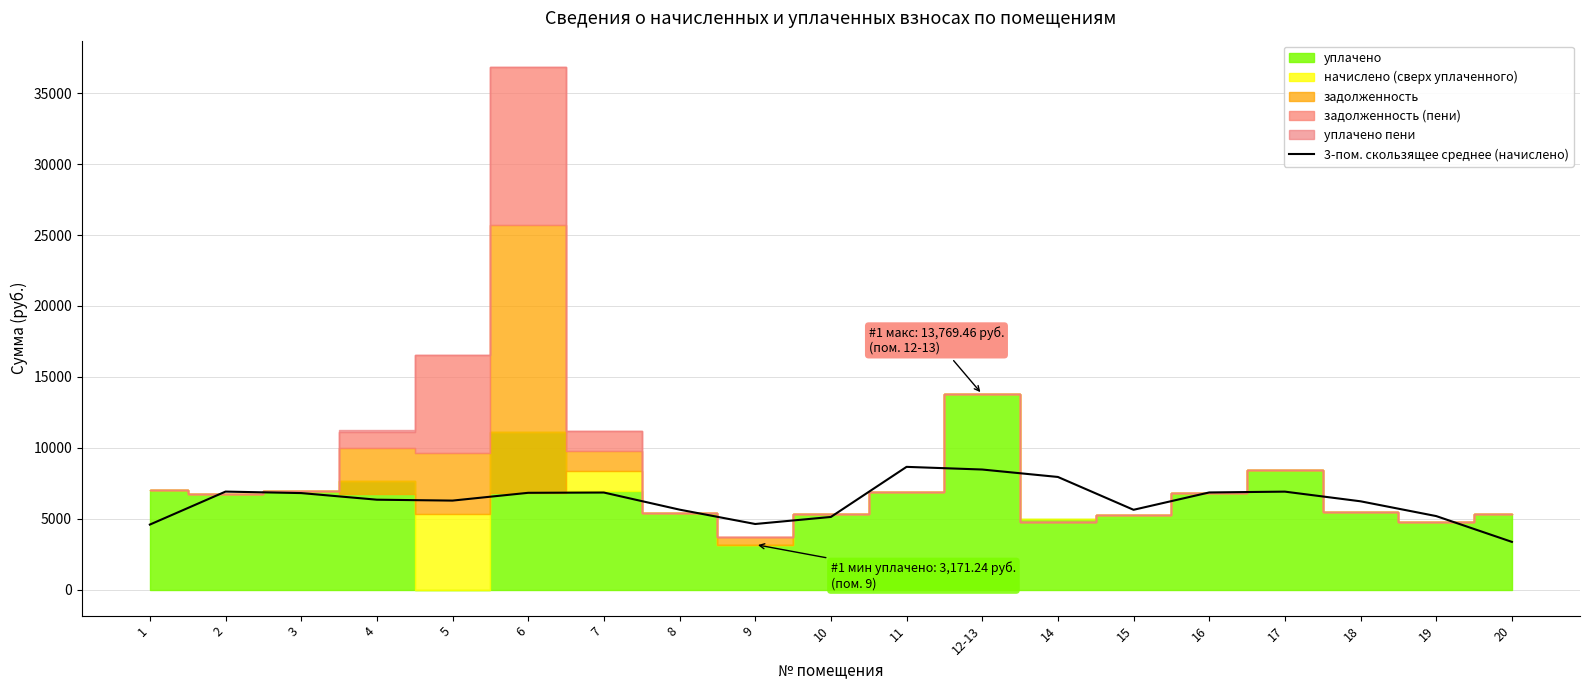

The value at 11 is 2347.4. True or false?

False